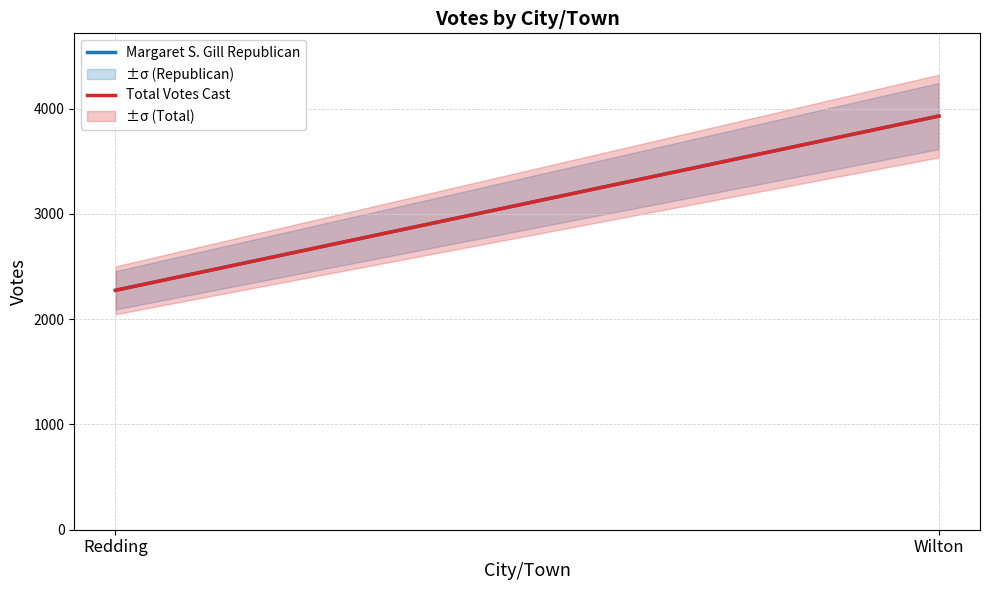

What is the value of the Total Votes Cast point at the 1st from the left?

2274